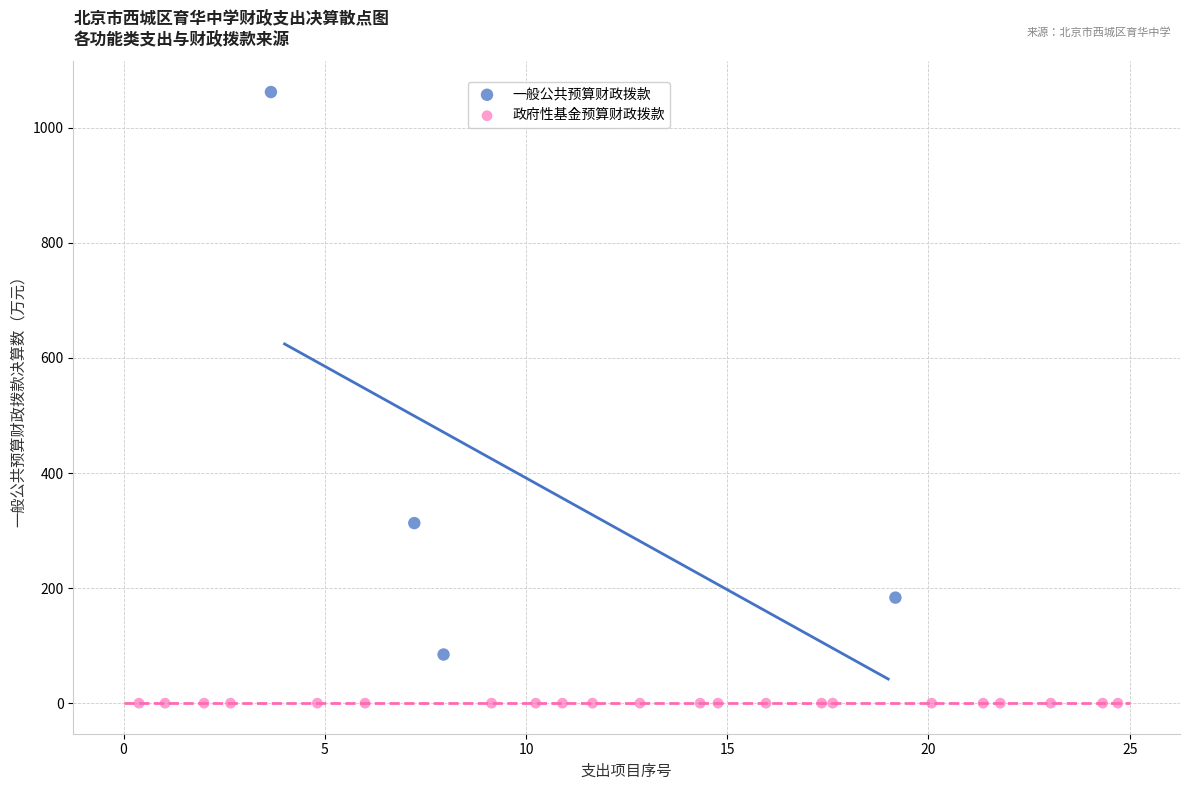

Which series contains the highest Y value?

一般公共预算财政拨款